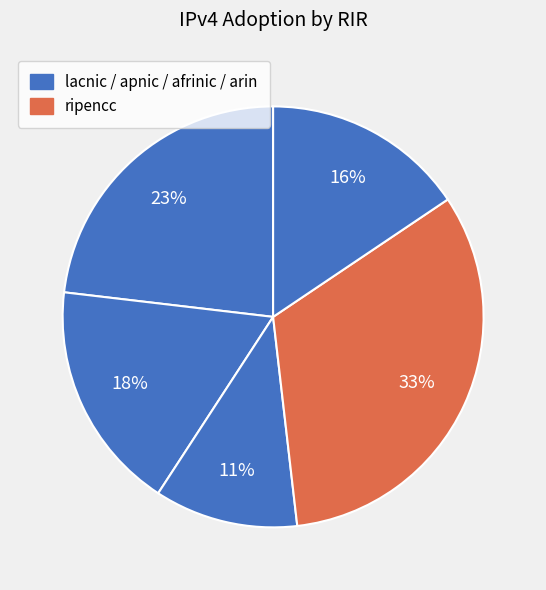

How many slices are in this pie chart?

5